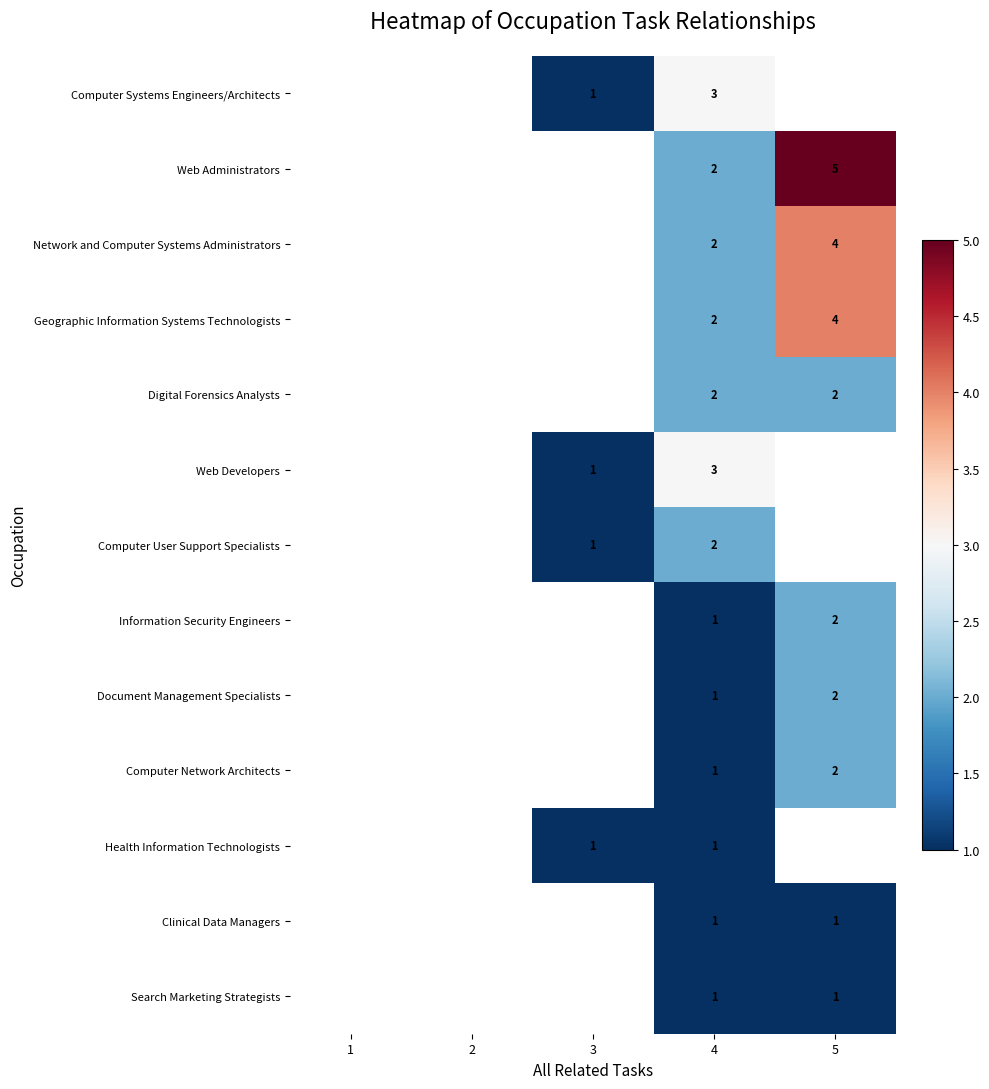

True or false: Computer Network Architects has a value of 1 at 5.

False